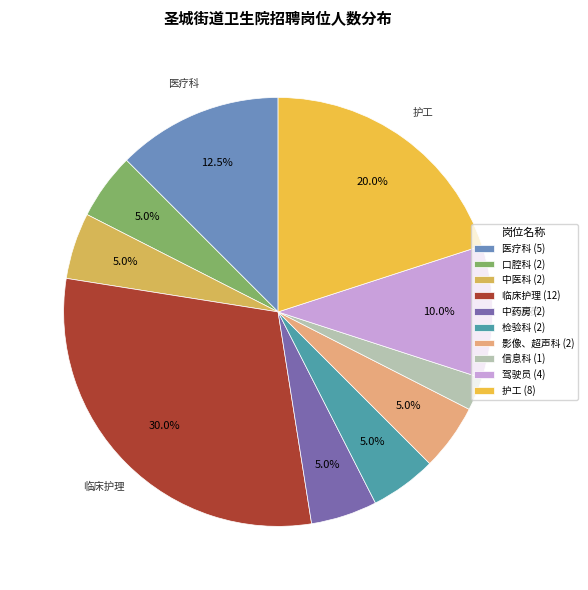

The 影像、超声科 slice represents 1% of the pie. True or false?

False